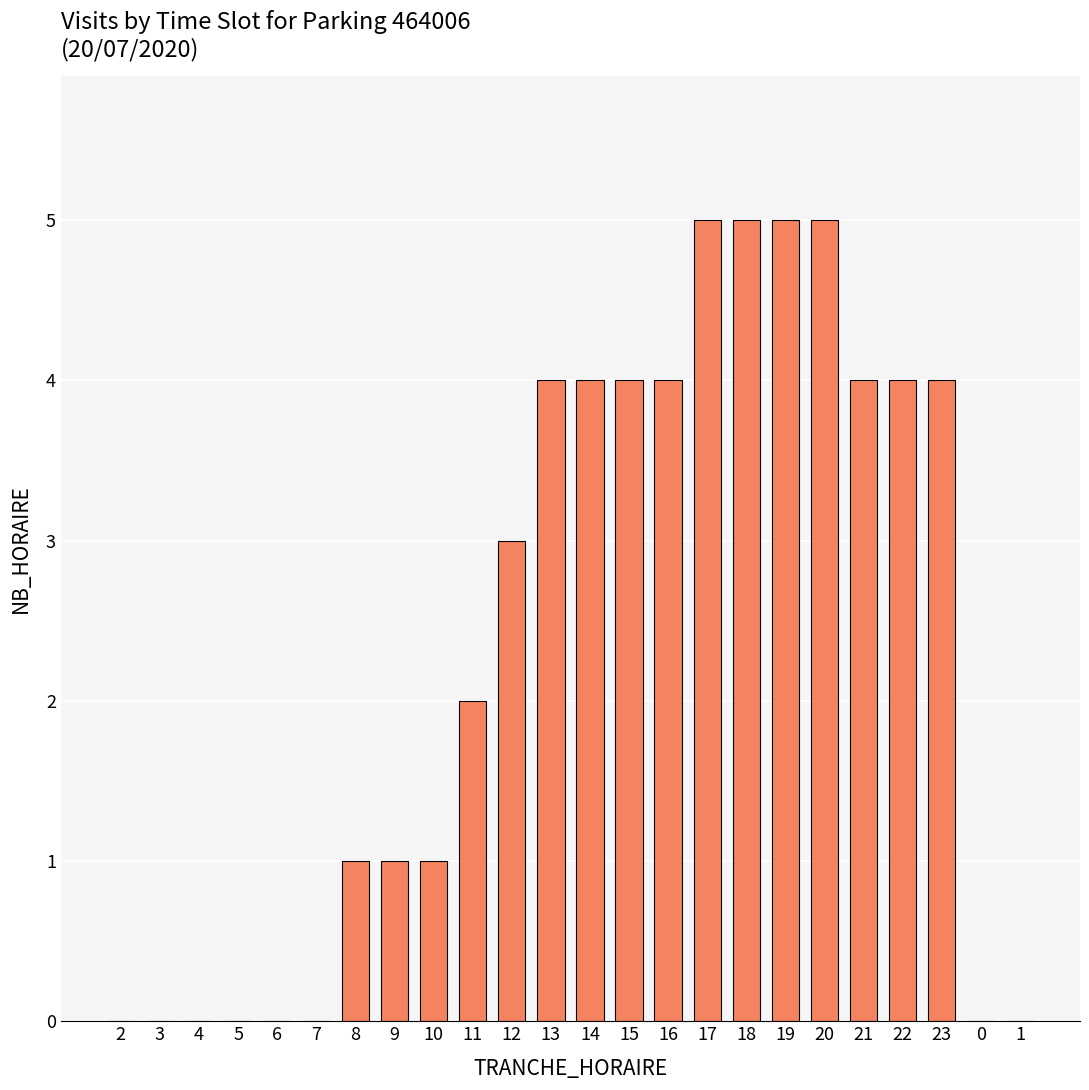

Reading right to left, extract all data points from this chart.

1=0	0=0	23=4	22=4	21=4	20=5	19=5	18=5	17=5	16=4	15=4	14=4	13=4	12=3	11=2	10=1	9=1	8=1	7=0	6=0	5=0	4=0	3=0	2=0